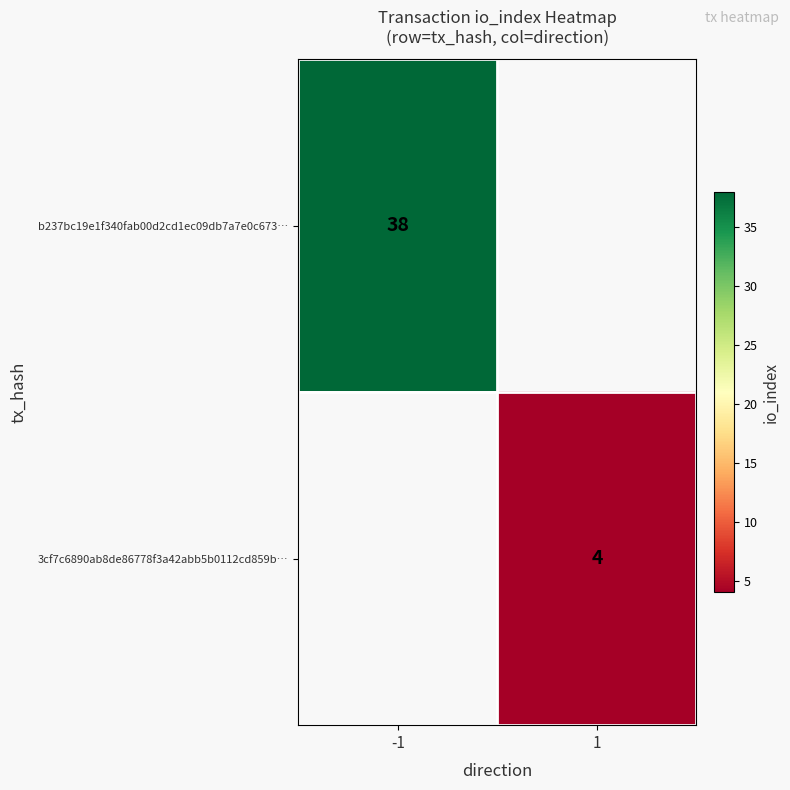

The 3cf7c6890ab8de86778f3a42abb5b0112cd859b… series shows 7.2 at 1. True or false?

False